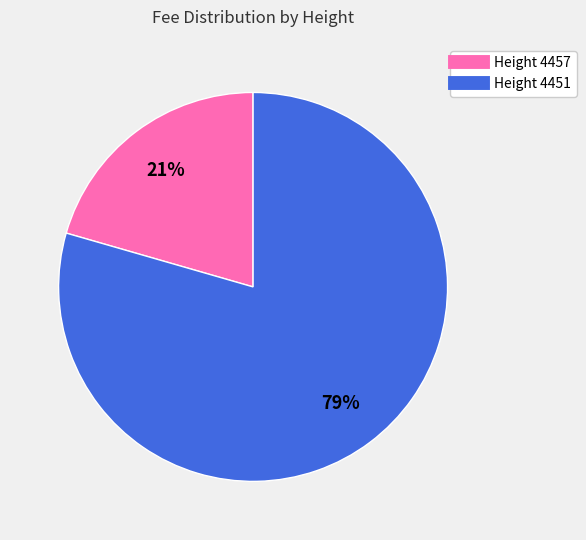

Is there any slice that represents more than half of the pie?

Yes